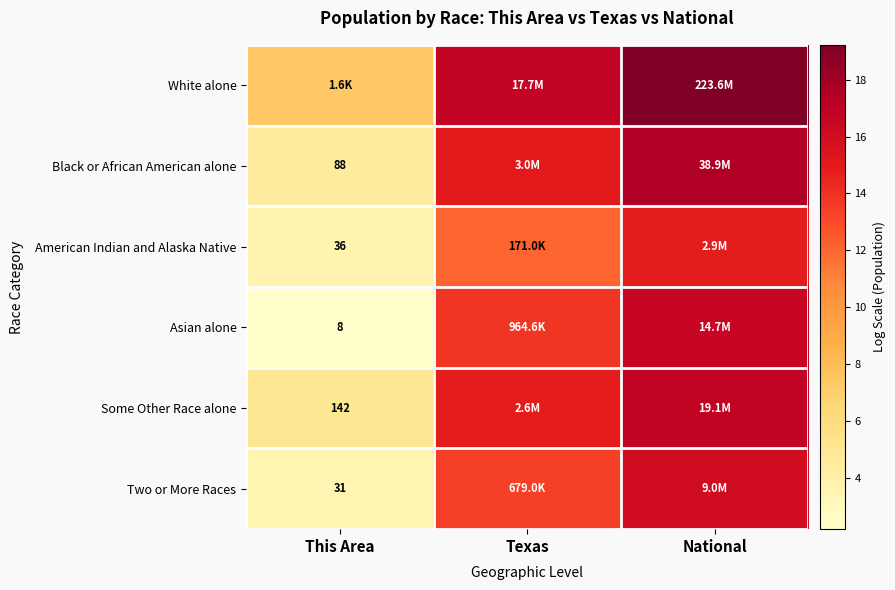

At which label does American Indian and Alaska Native reach its minimum?

This Area